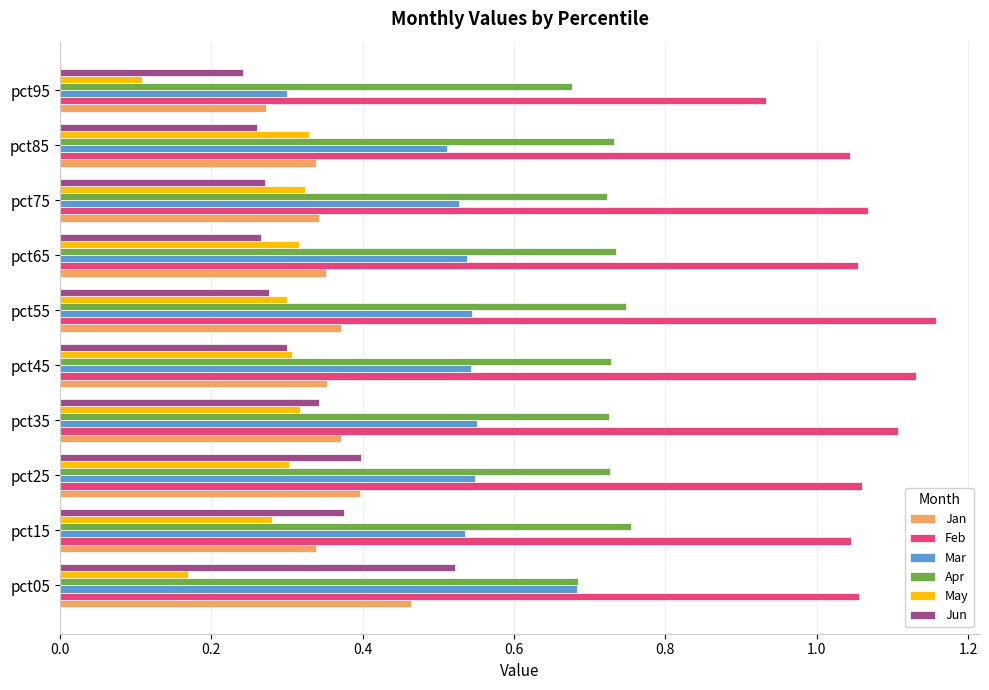

Count the May values in the range 0 to 1.

10